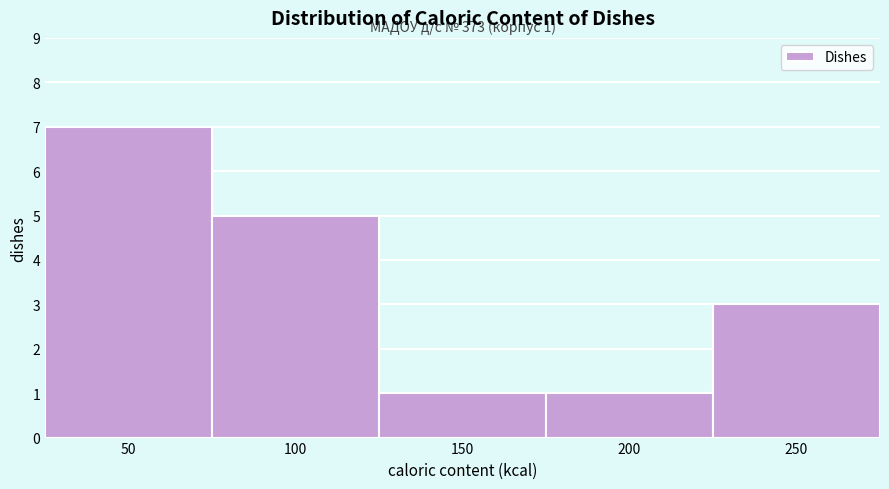

Reading left to right, extract all data points from this chart.

7	5	1	1	3